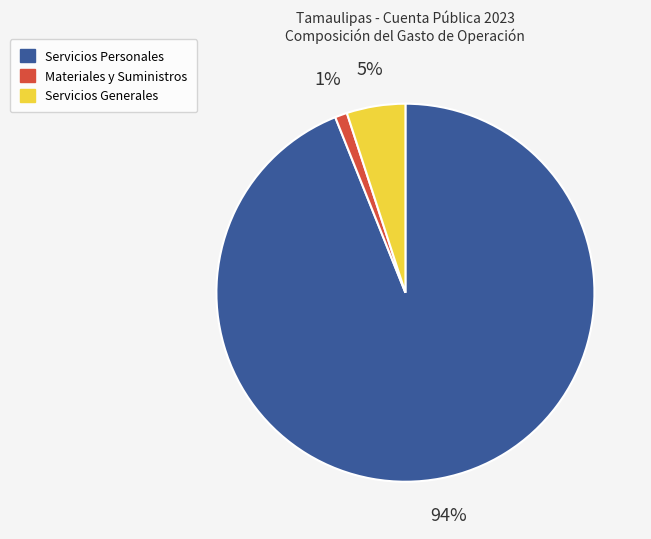

How many slices are in this pie chart?

3